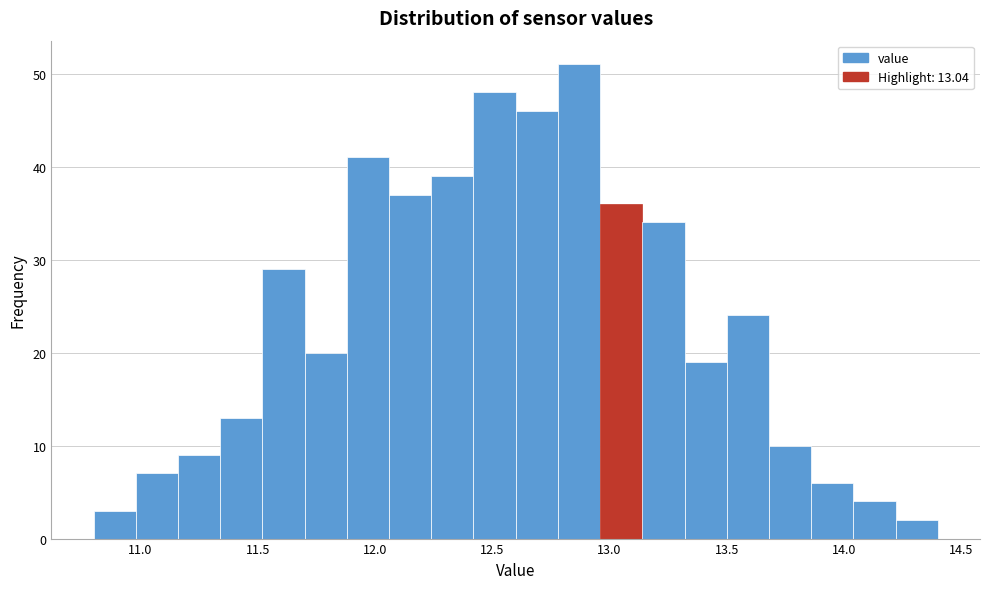

Around what value on the x-axis is the tallest bar? Give the approximate position of its centre, as read against the axis.

12.85